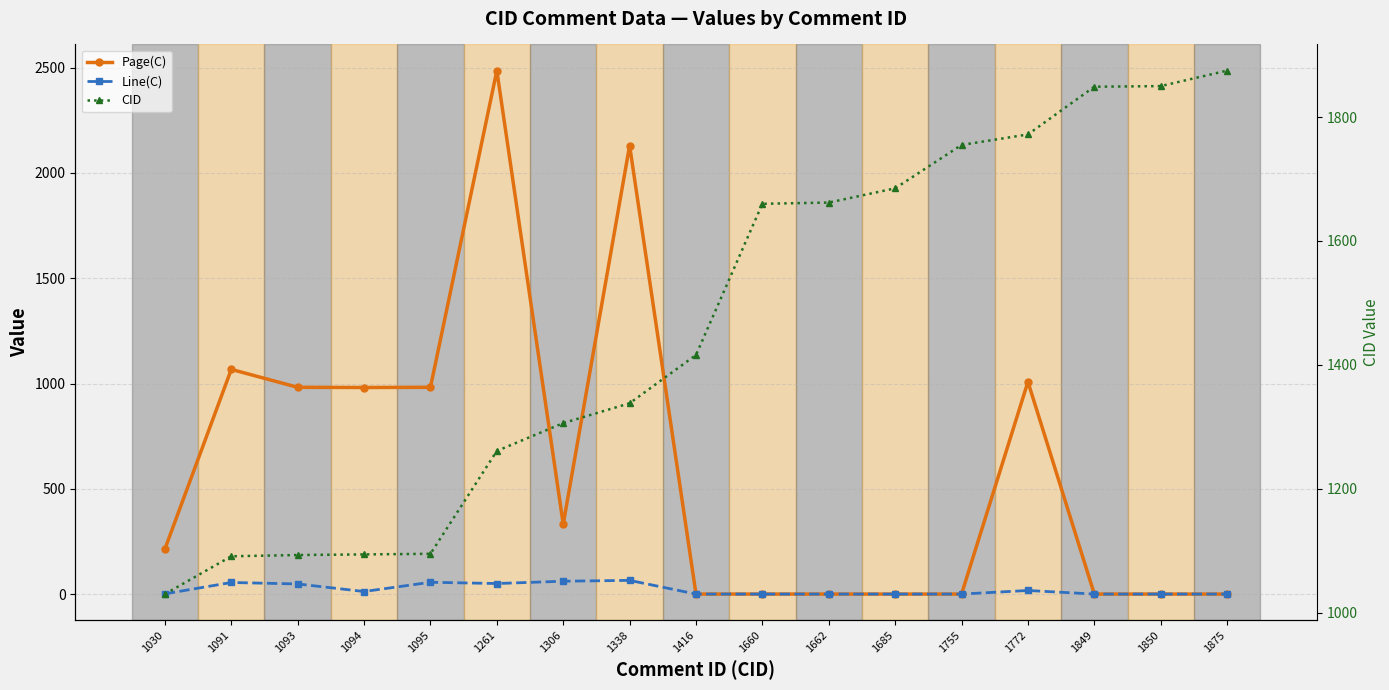

Which series has the widest spread of values?

Page(C)